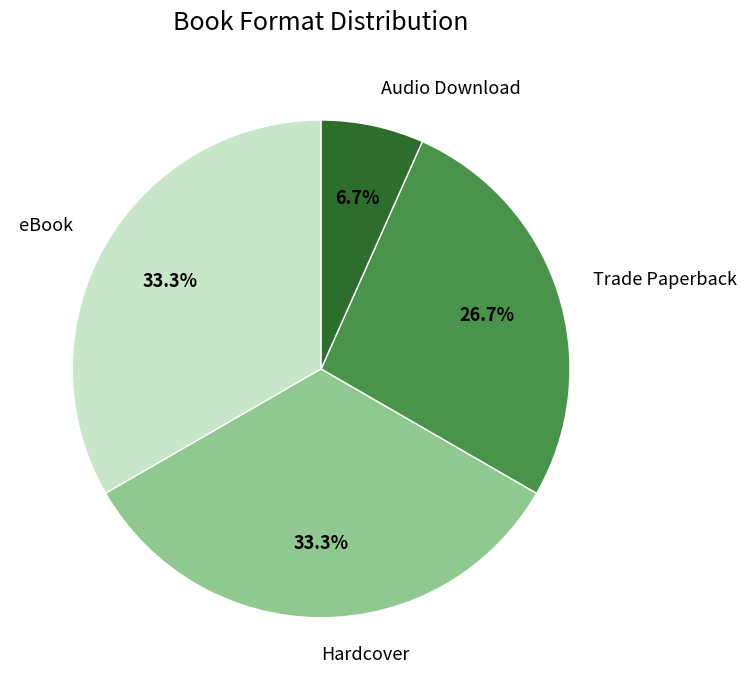

What percentage is the Trade Paperback slice, to the nearest percent?

27%